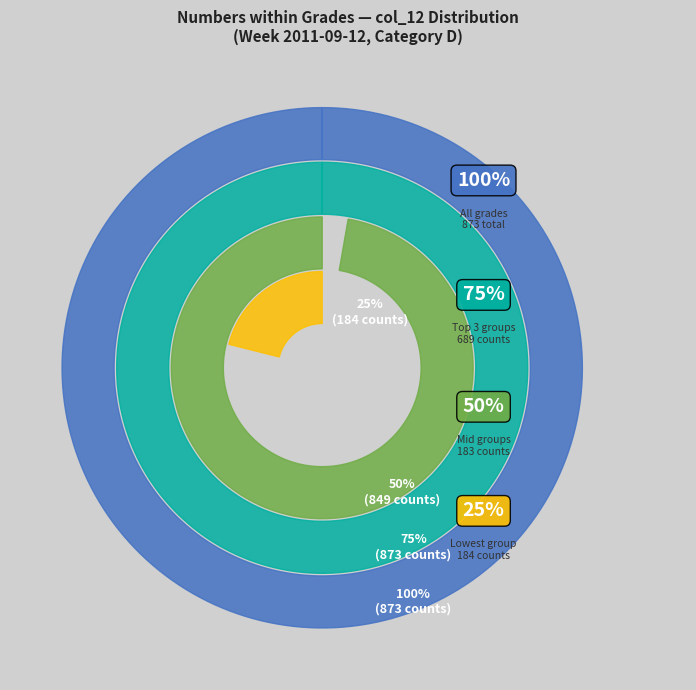

Does any single category account for the majority?

No